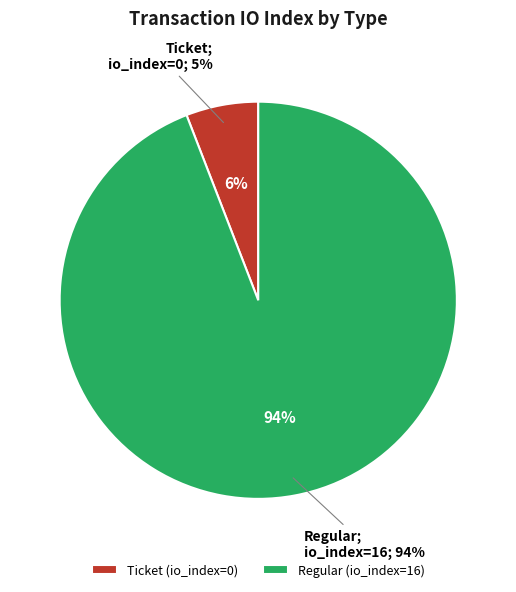

Is there any slice that represents more than half of the pie?

Yes